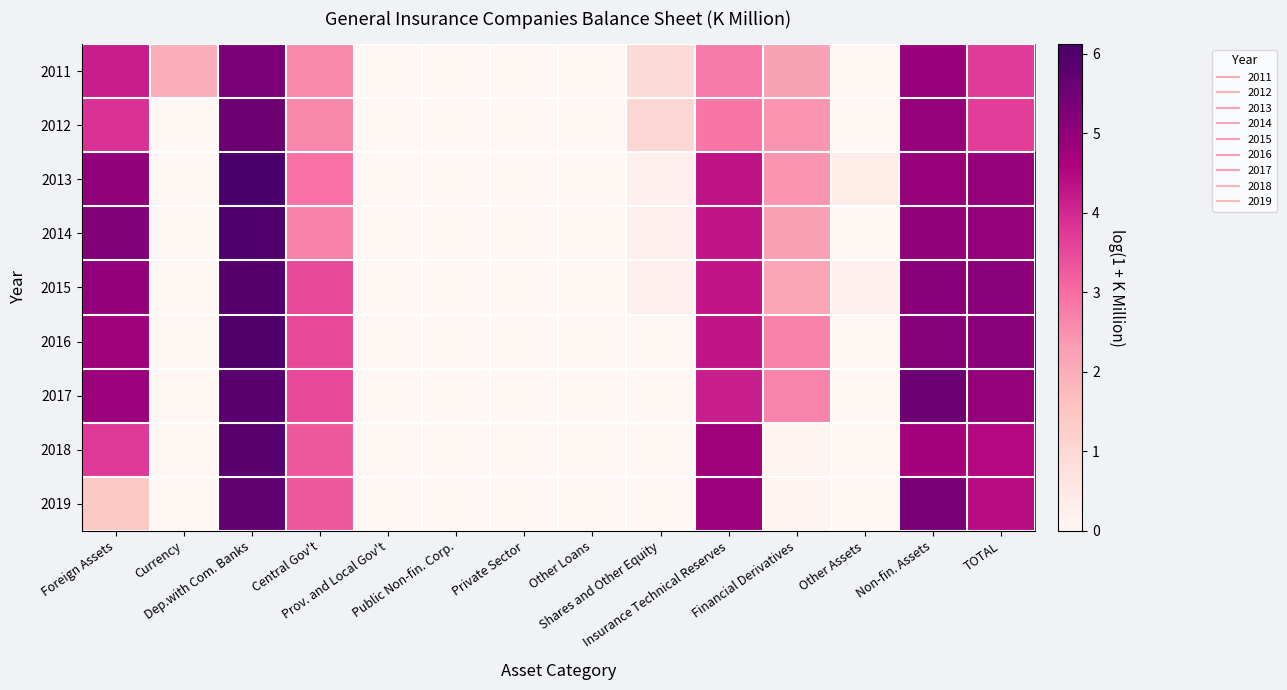

Count the number of categories in the chart.

14